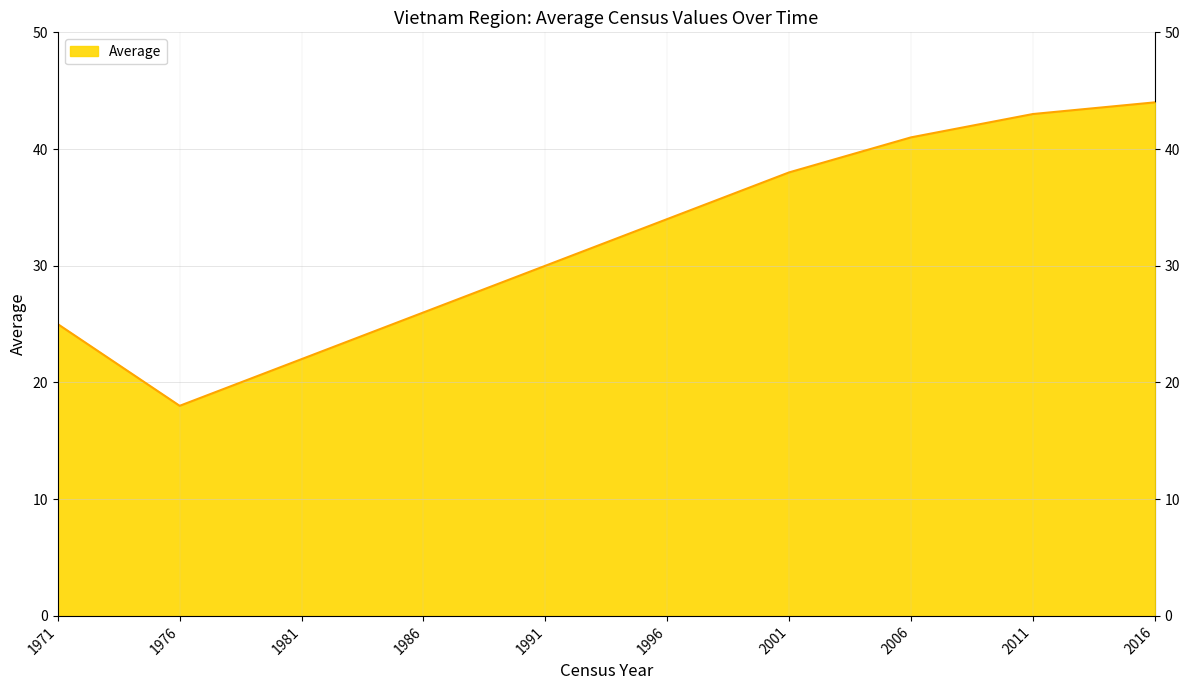

What is the minimum value shown in the chart?

18